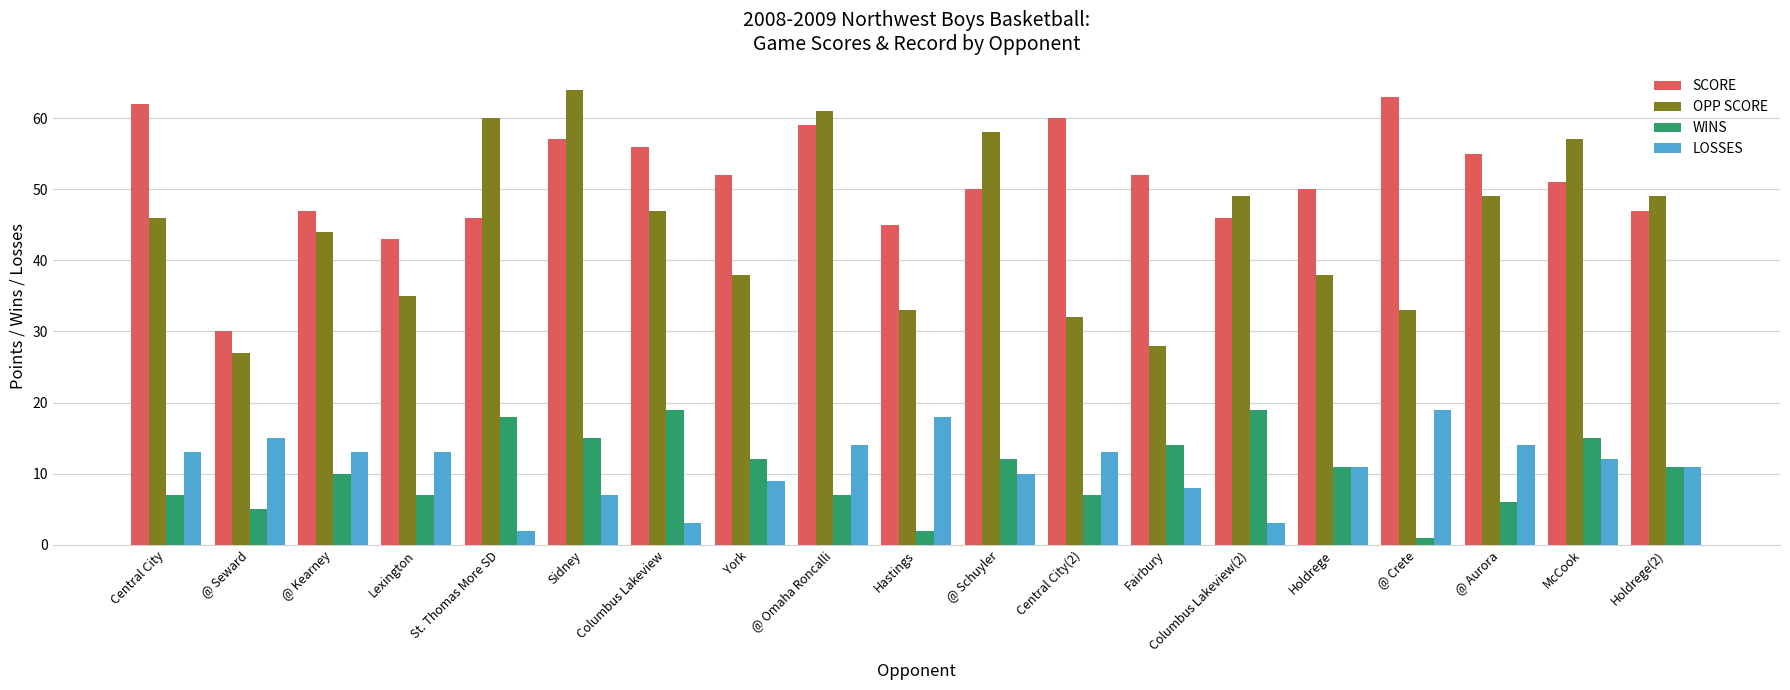

What is the maximum value shown in the chart?

64